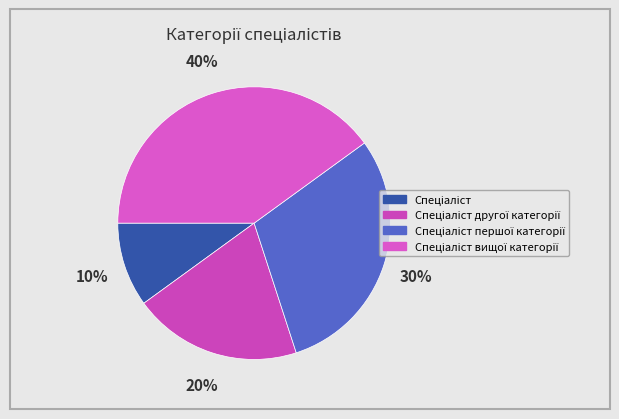

Which has a higher value, Спеціаліст першої категорії or Спеціаліст другої категорії?

Спеціаліст першої категорії